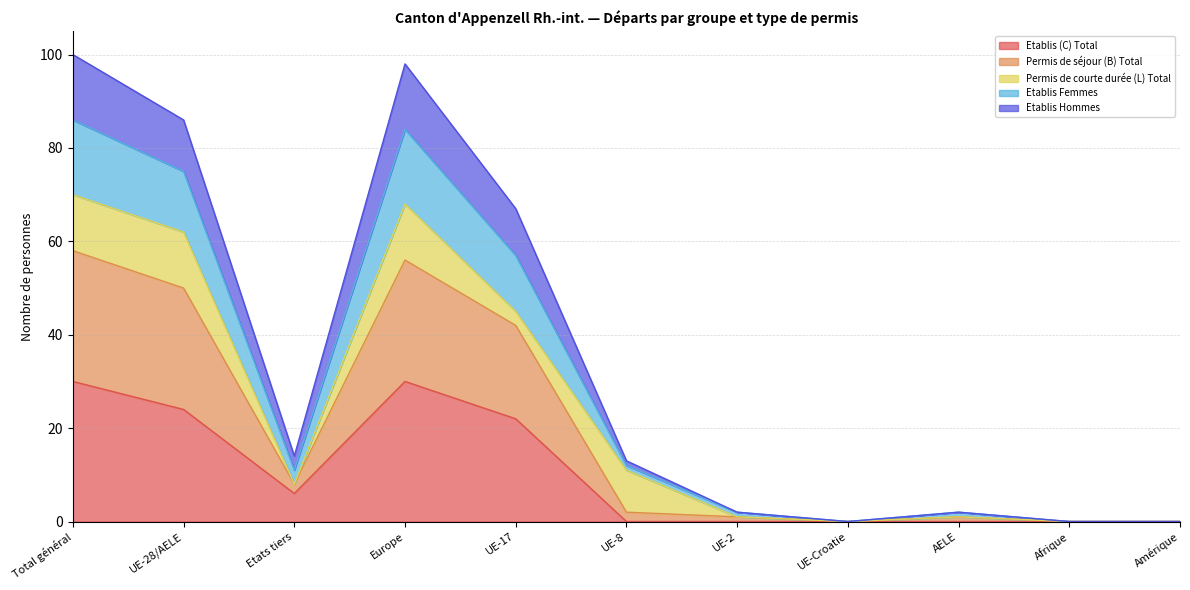

True or false: Etablis Hommes and Etablis (C) Total cross at least once.

False